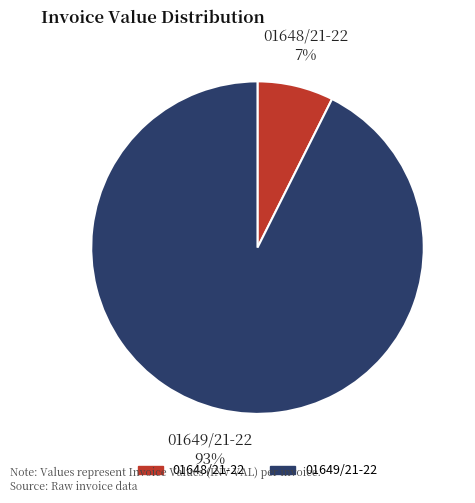

Combined, do 01649/21-22 and 01648/21-22 account for over 50%?

Yes